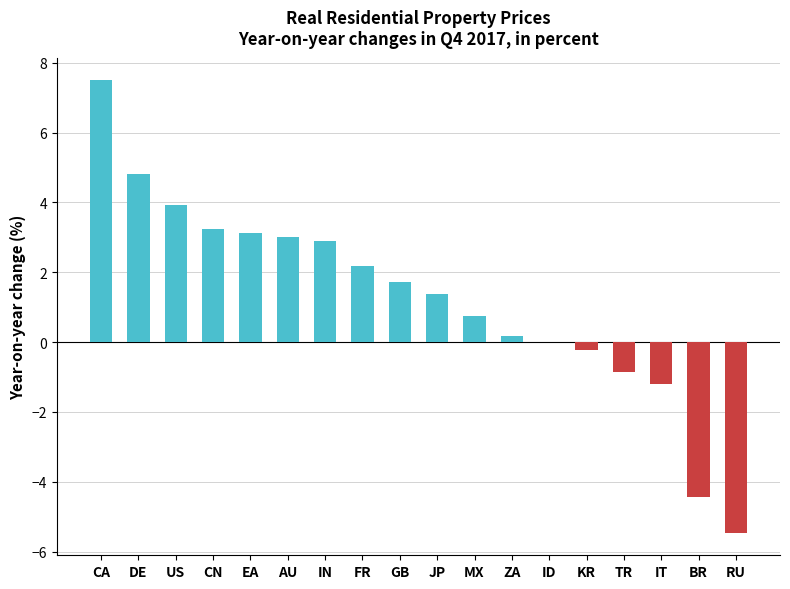

Between US and AU, which is larger?

US